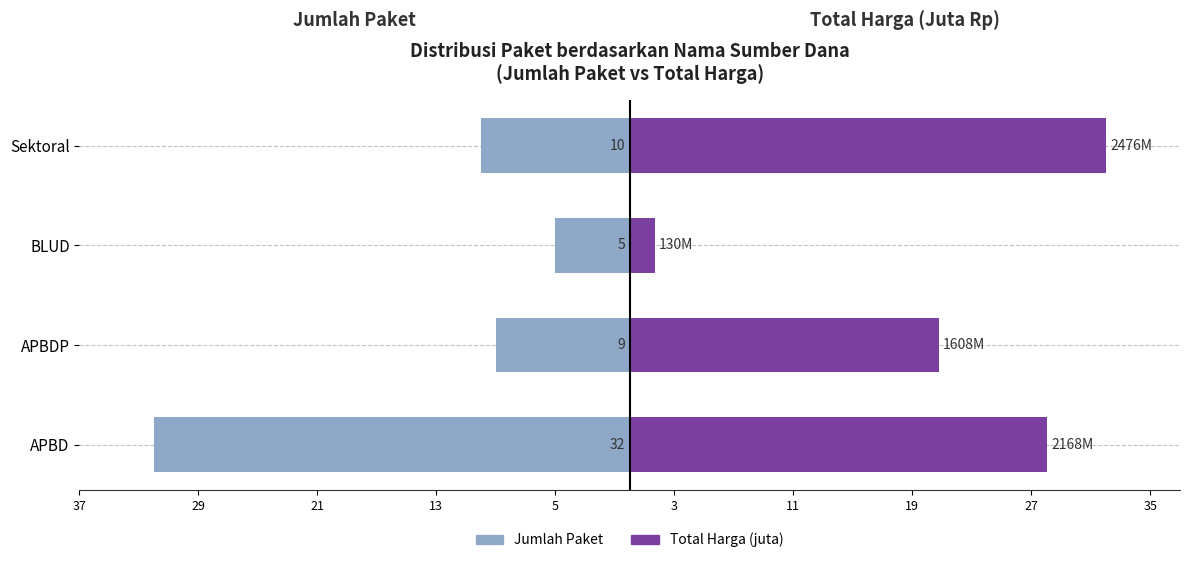

What is the difference between the highest and lowest values at APBDP?

29.8